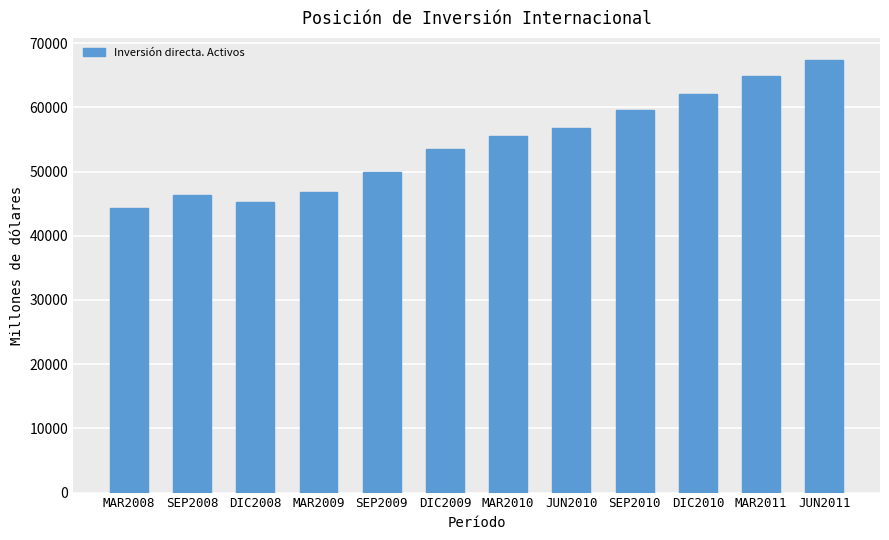

What is the average value?

54367.4